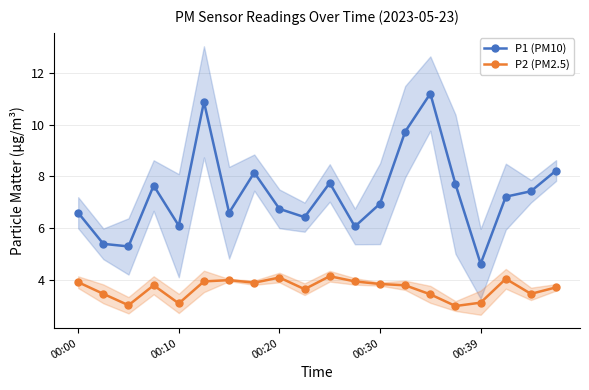

True or false: P1 (PM10) has more than 2 interior local peaks.

True